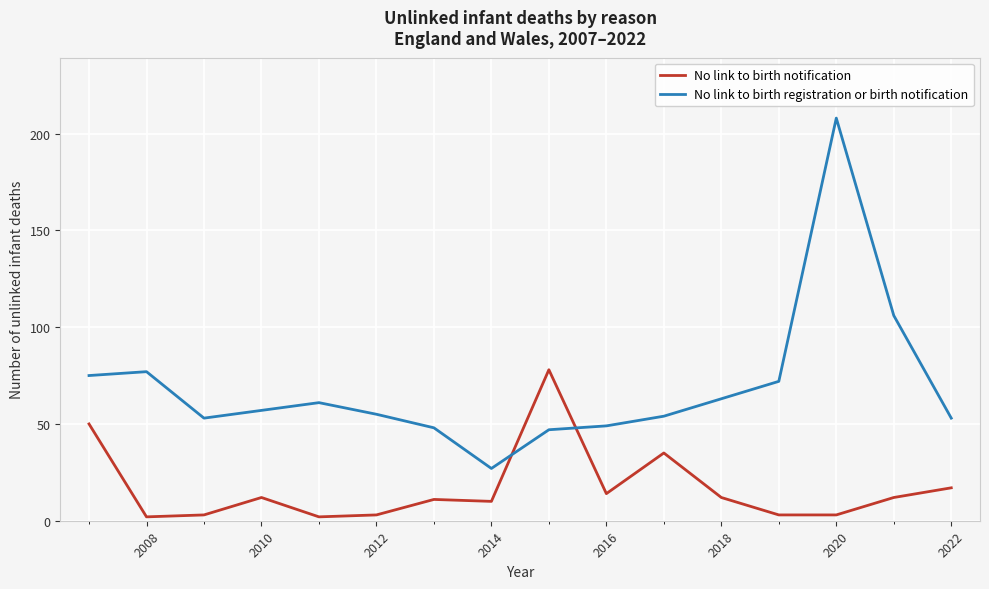

Is this an area chart (filled region under the line)?

No